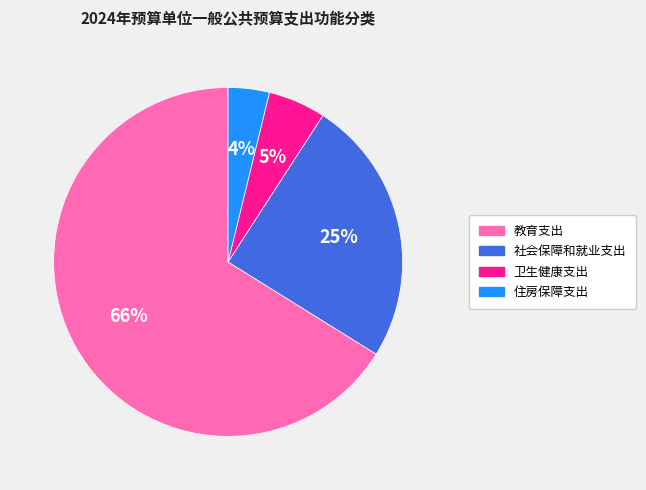

Between 住房保障支出 and 教育支出, which is larger?

教育支出